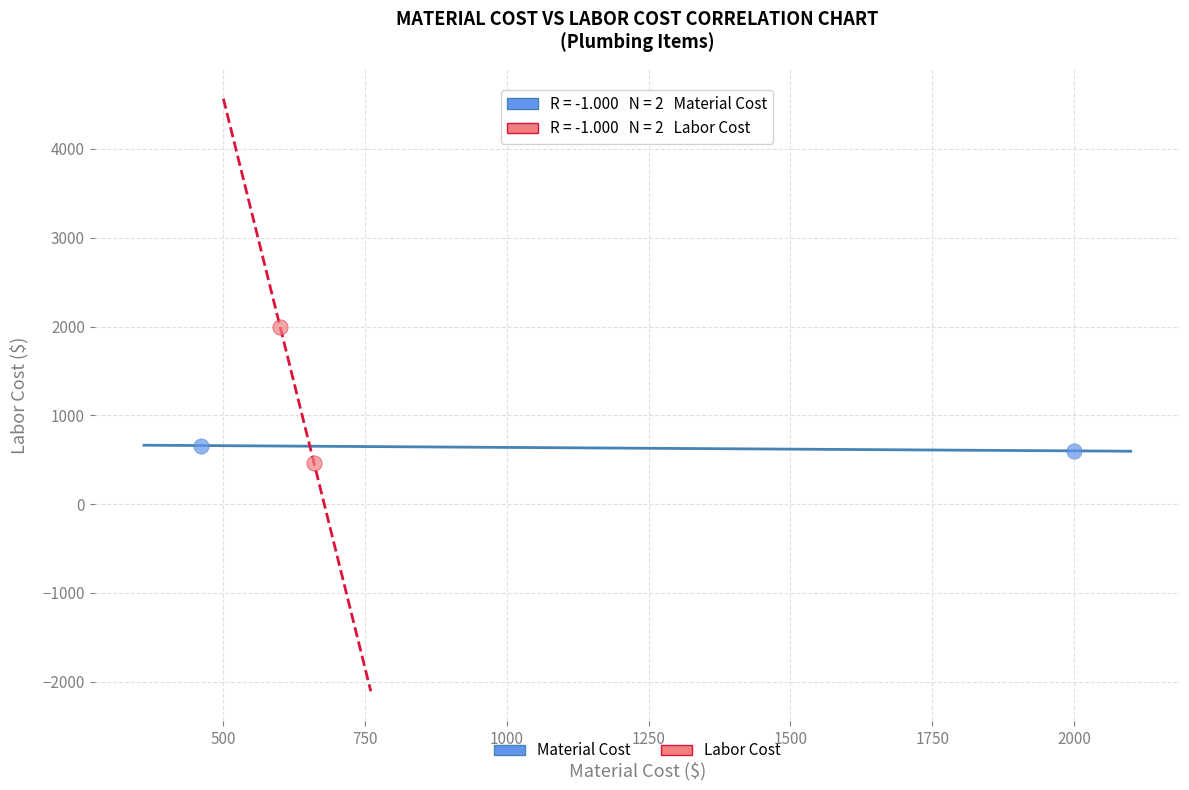

Which series contains the lowest Y value?

Labor Cost